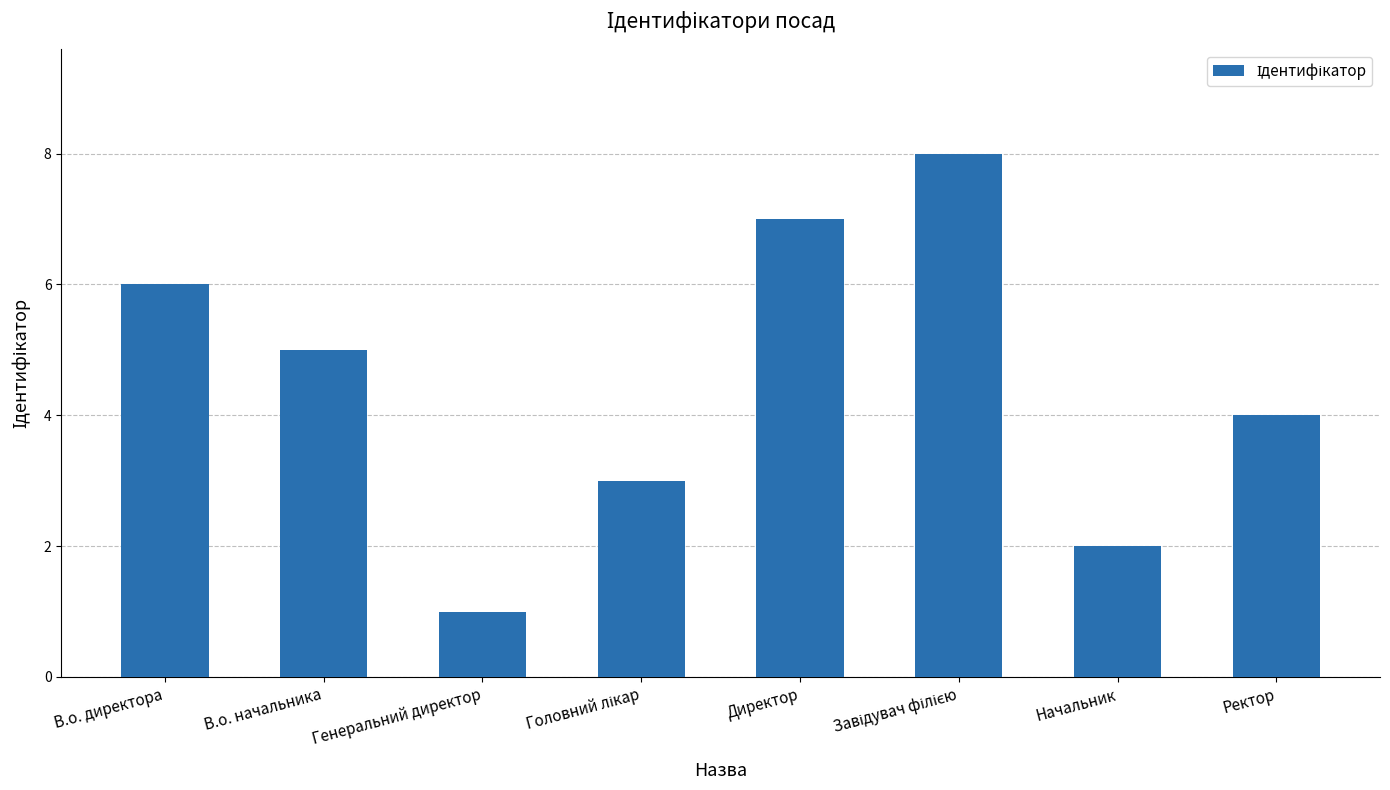

What is the sum of all values?

36